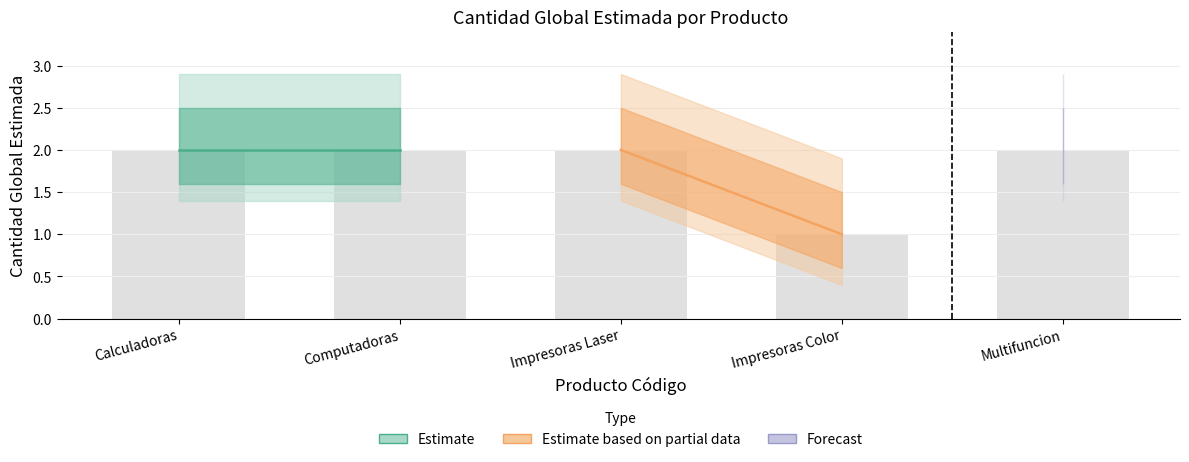

What is the sum of all values?

9